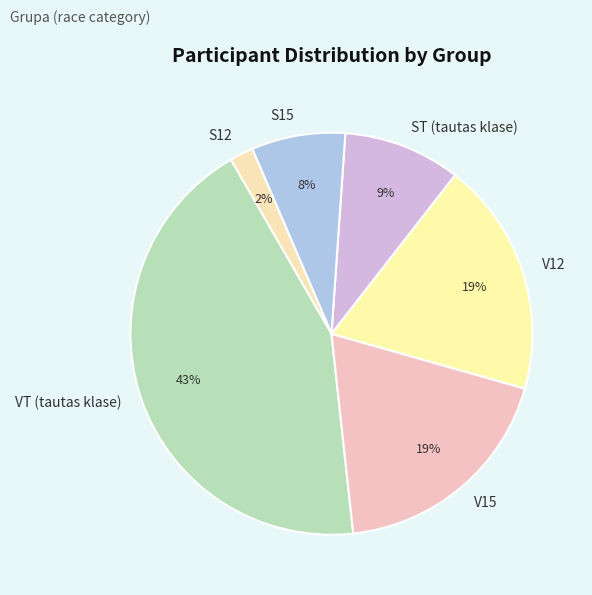

Combined, do S12 and ST (tautas klase) account for over 50%?

No